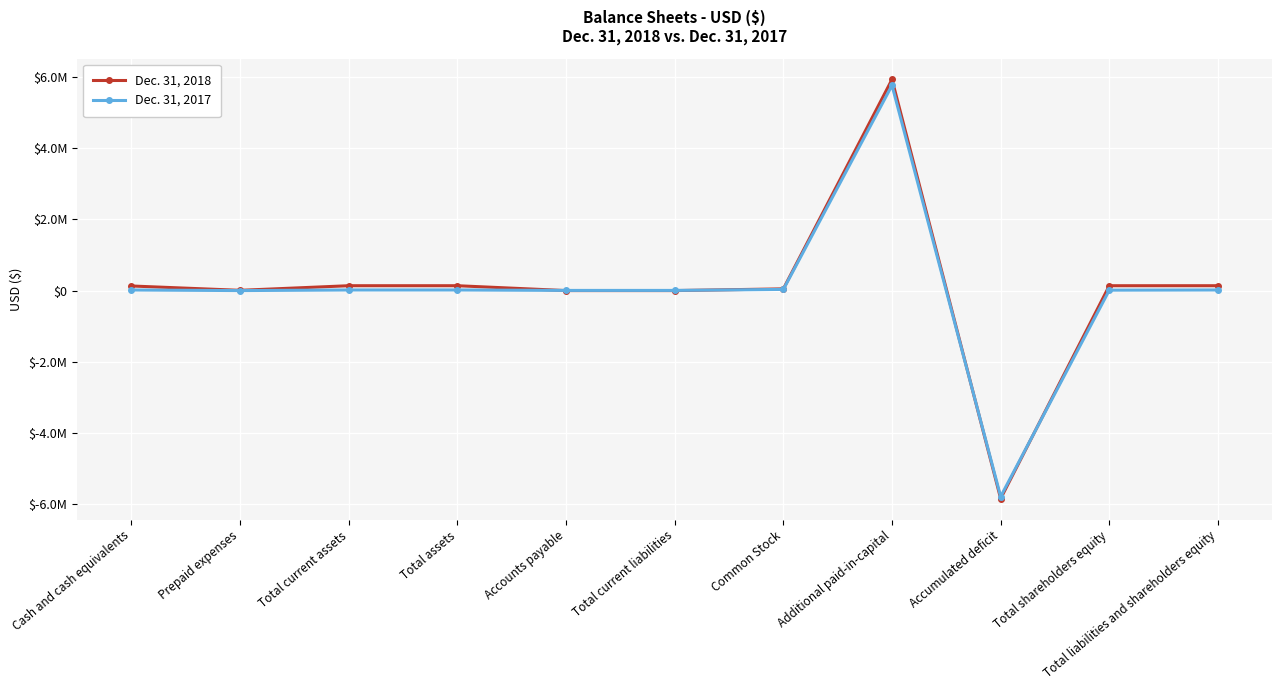

Does the chart have visible grid lines?

Yes